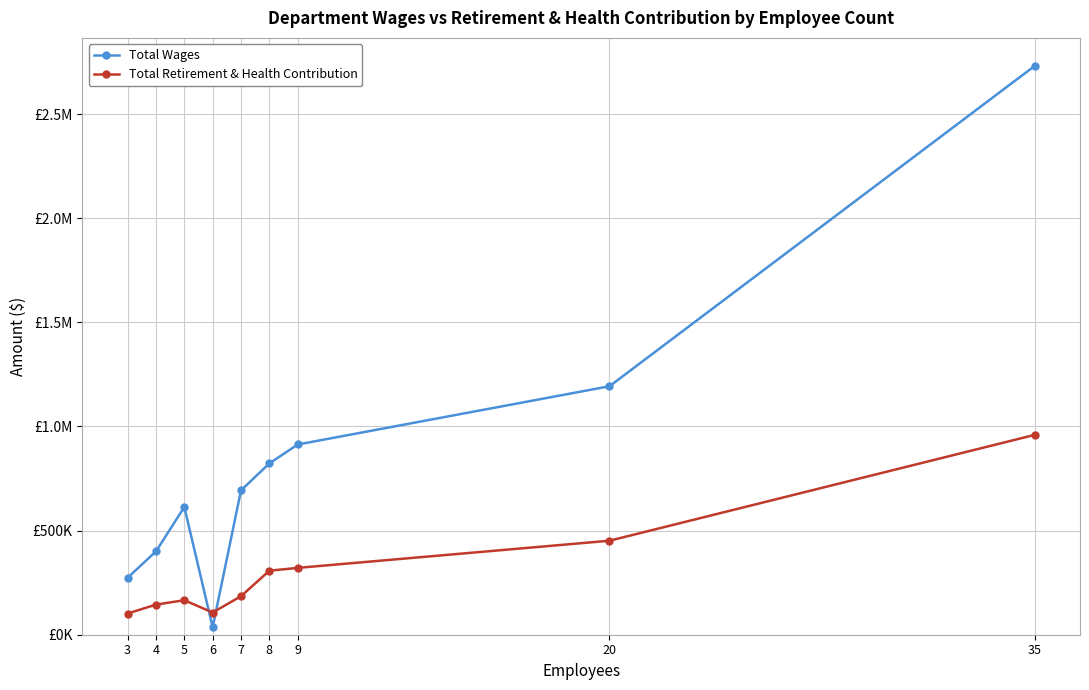

Is this an area chart (filled region under the line)?

No